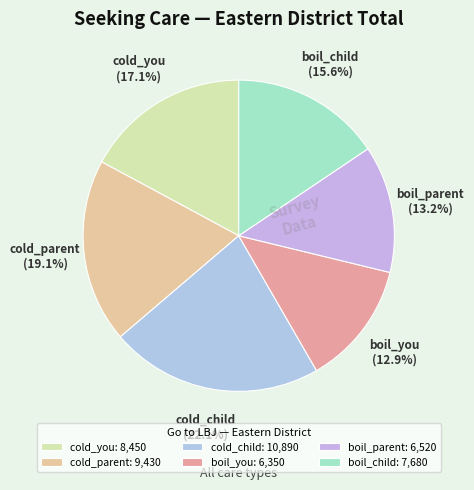

To the nearest percent, what portion does cold_child represent?

22%